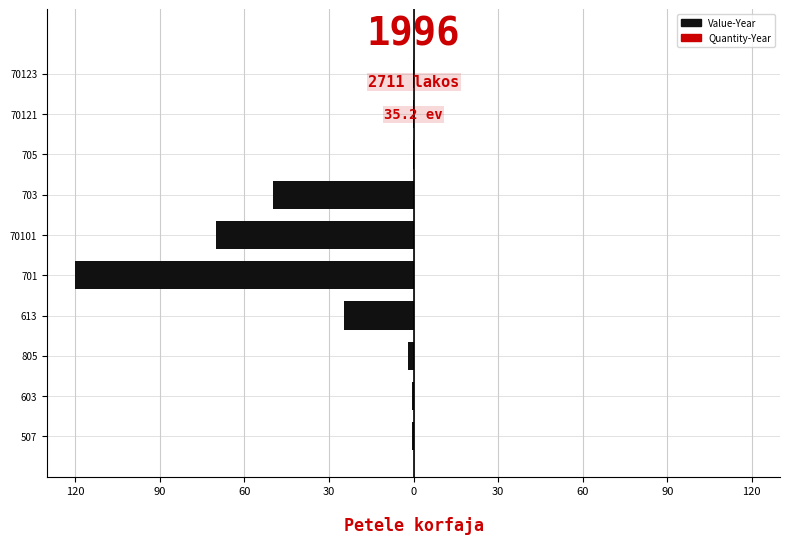

What is the average value of the Value-Year series?

-26.8